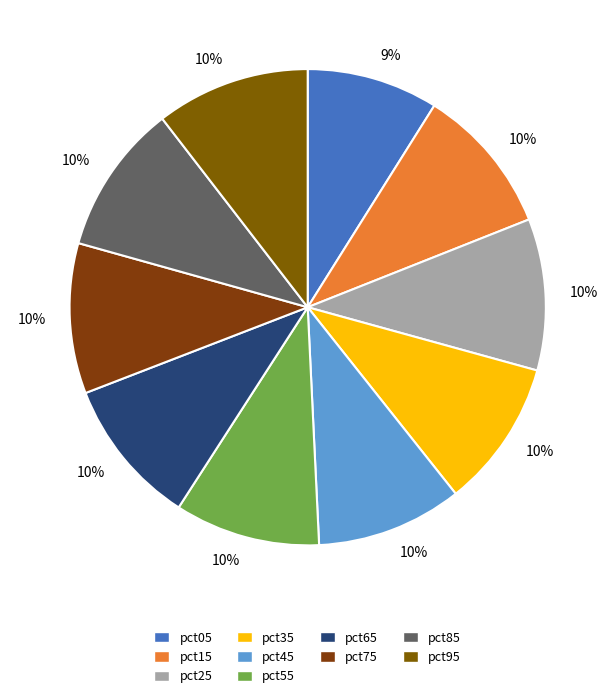

How many slices are in this pie chart?

10